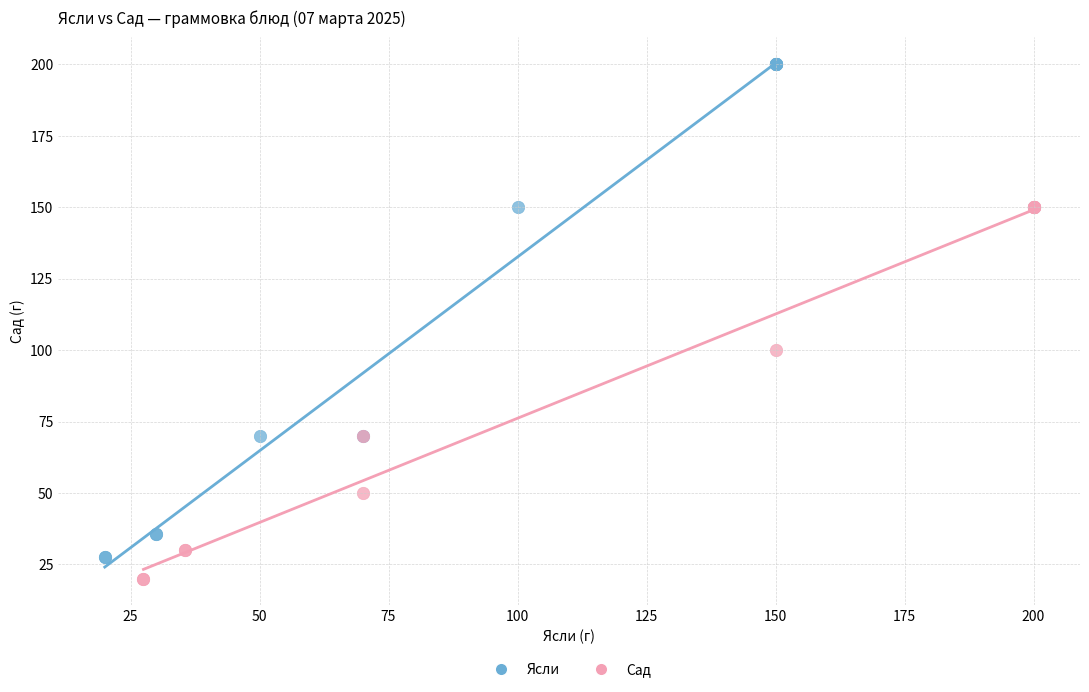

Which series contains the highest Y value?

Ясли